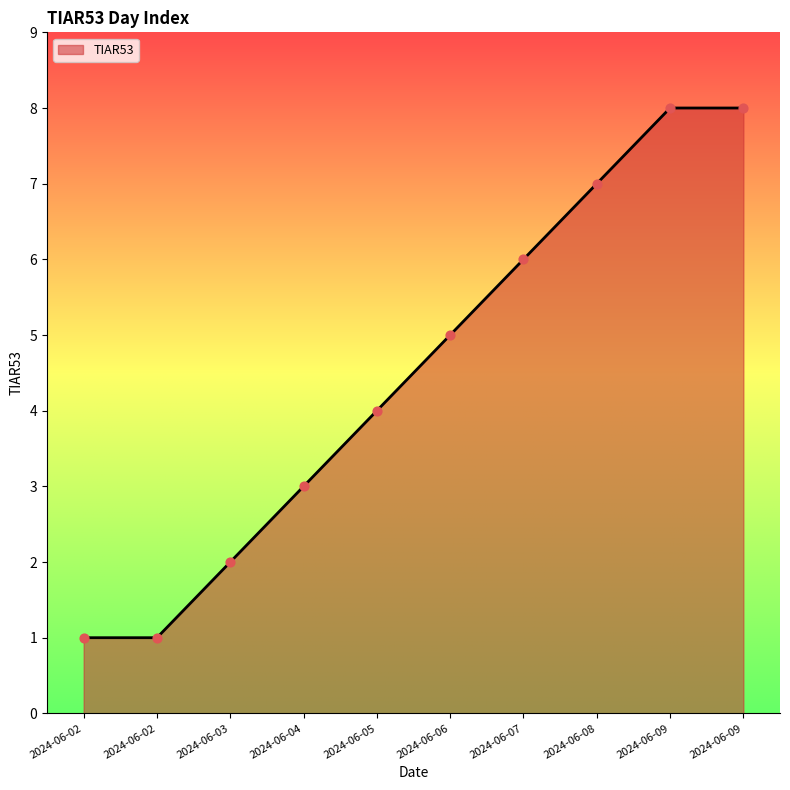

What is the change in value from 2024-06-04 to 2024-06-07?

+3